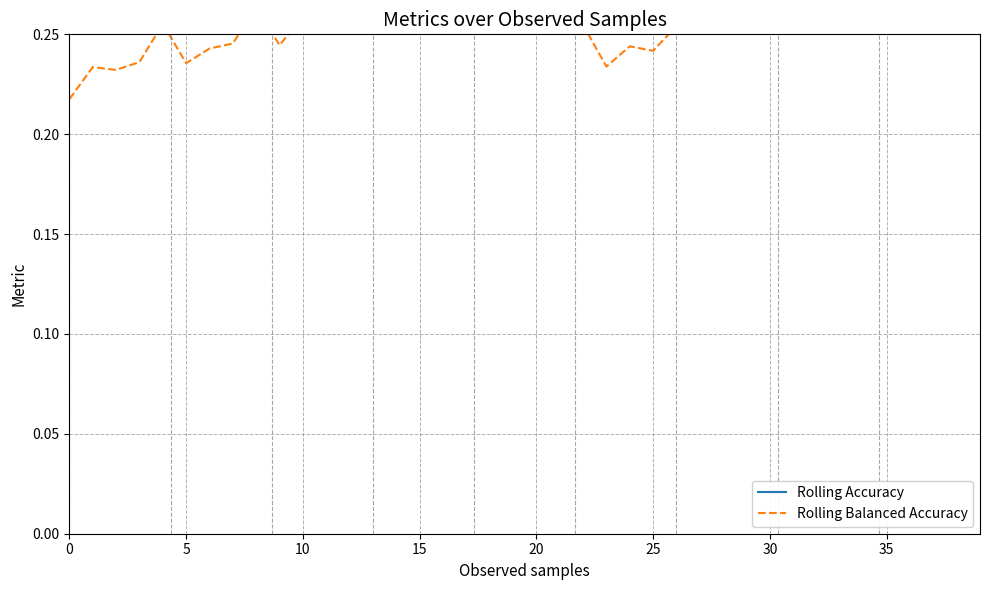

Does the chart display data point markers on the line(s)?

No